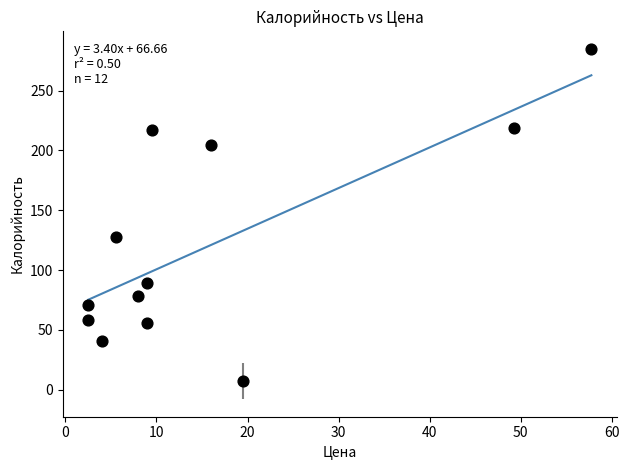

What Y value in the scatter plot is closest to 146?

128